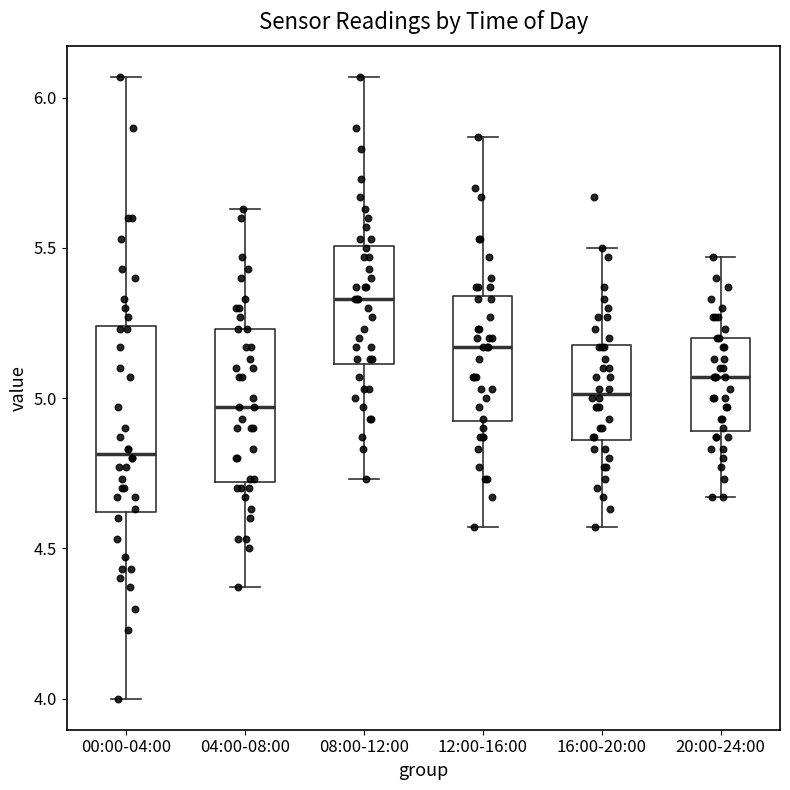

Comparing the boxes themselves (not the whiskers), which one is the tallest?

00:00-04:00